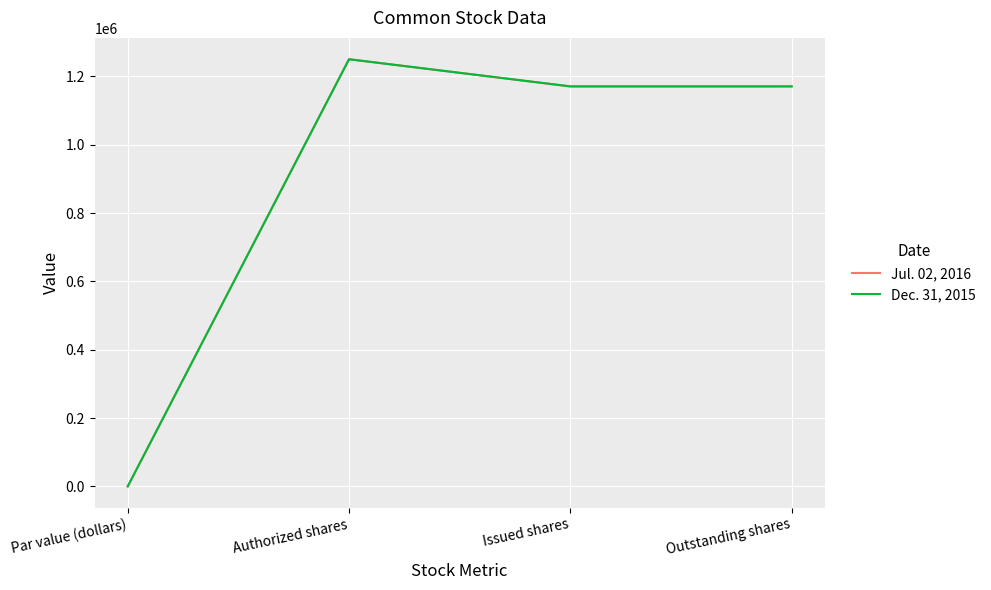

Reading left to right, list all the values displayed in this chart.

Jul. 02, 2016: Par value (dollars)=1	Authorized shares=1250000	Issued shares=1170550	Outstanding shares=1170550
Dec. 31, 2015: Par value (dollars)=1	Authorized shares=1250000	Issued shares=1170550	Outstanding shares=1170550